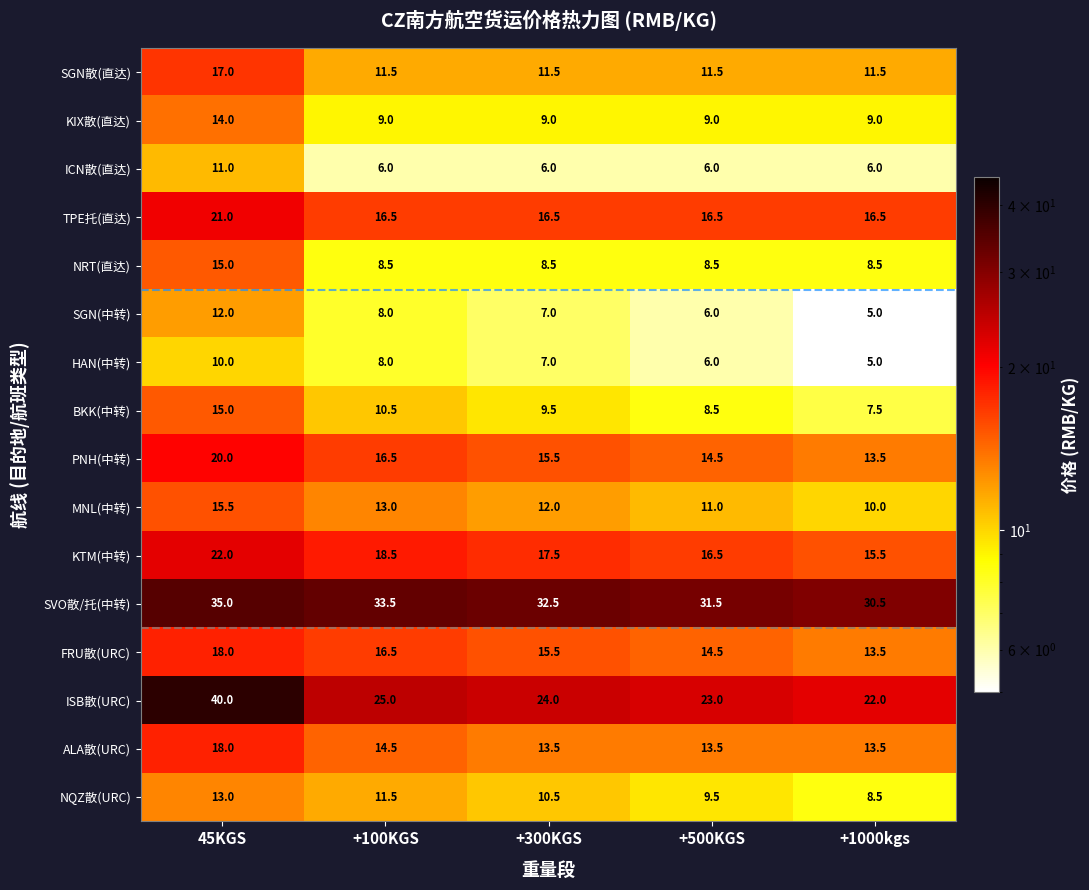

Is it true that SGN散(直达) equals 15.4 at +500KGS?

False